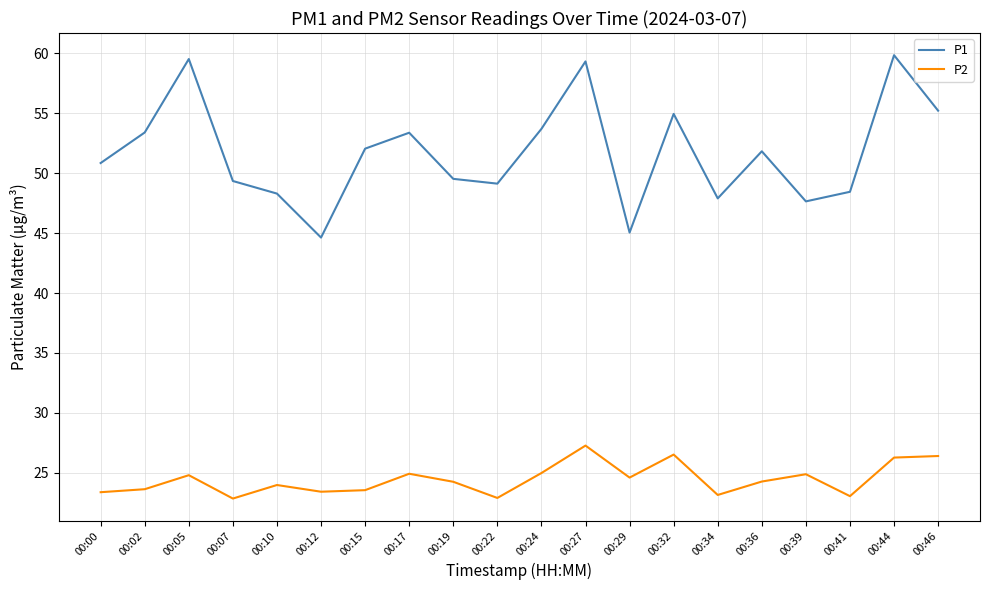

The value of P1 at 00:29 is 45.0. True or false?

True